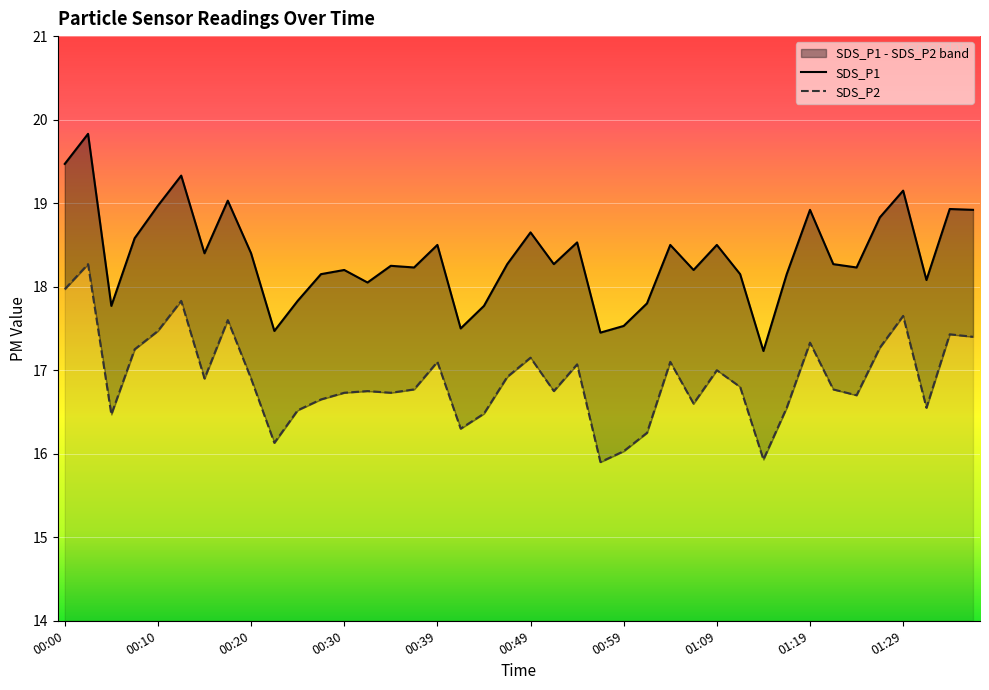

Where is SDS_P1 nearest to the value 18?

00:32